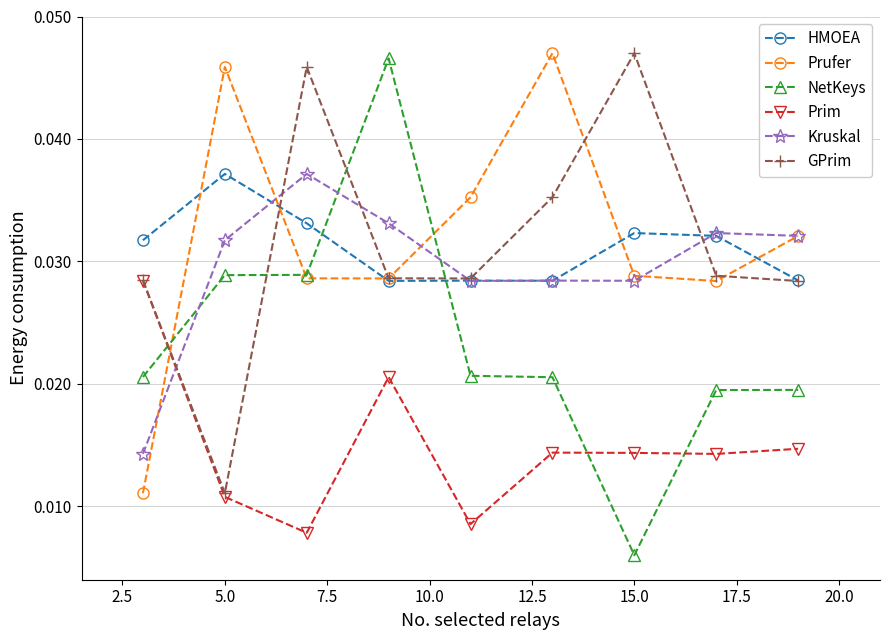

Which series has the widest spread of values?

NetKeys